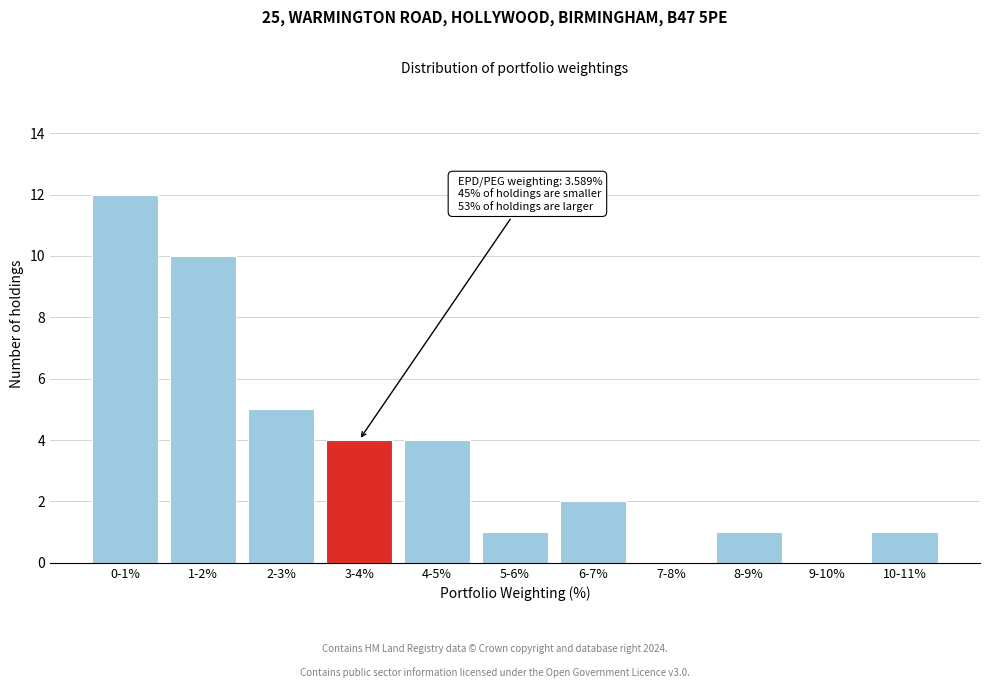

Reading left to right, transcribe all the data shown in this chart.

0-1%=12	1-2%=10	2-3%=5	3-4%=4	4-5%=4	5-6%=1	6-7%=2	7-8%=0	8-9%=1	9-10%=0	10-11%=1